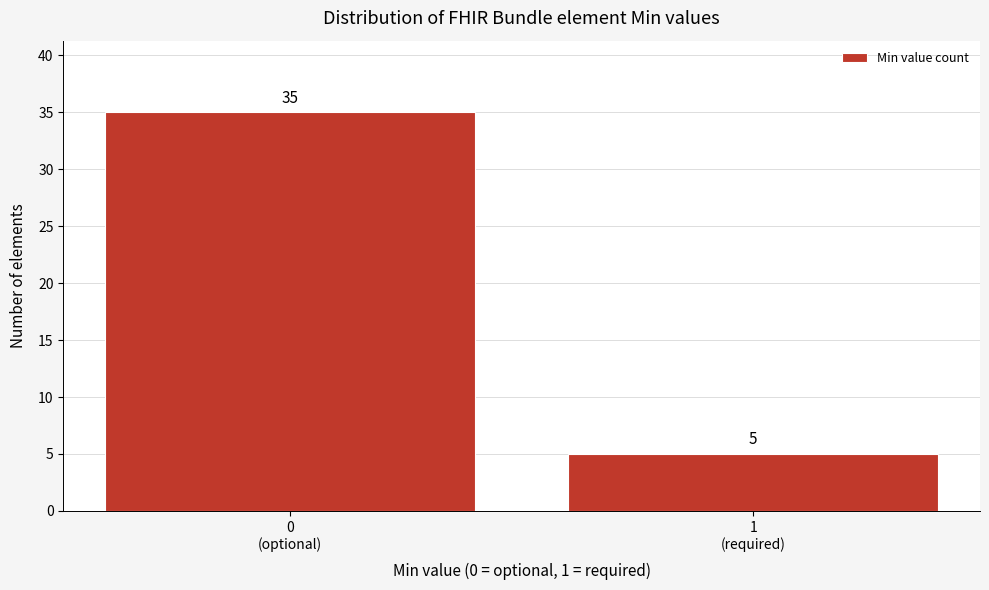

Reading right to left, list all the values displayed in this chart.

5	35